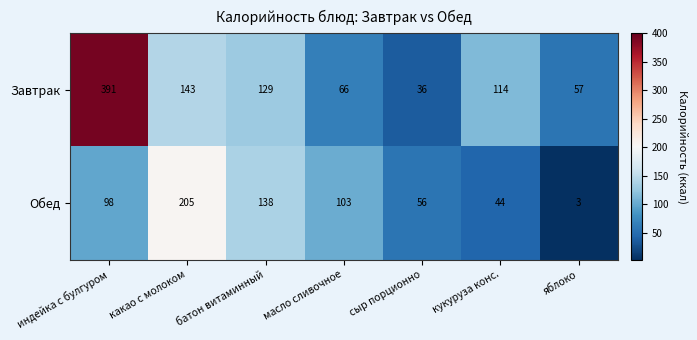

Where is Завтрак nearest to the value 213?

какао с молоком